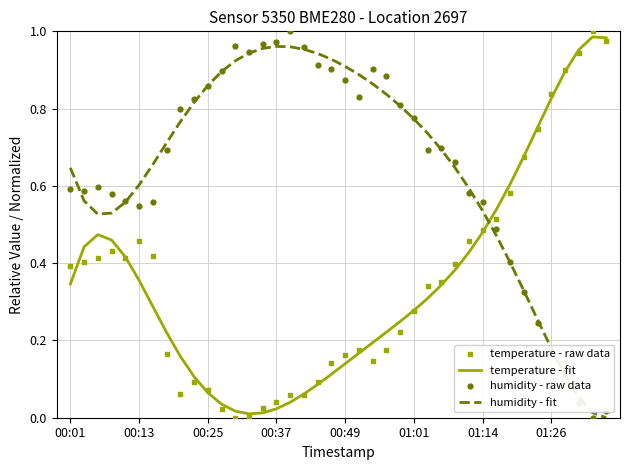

At which category is the sum across all series the highest?

23